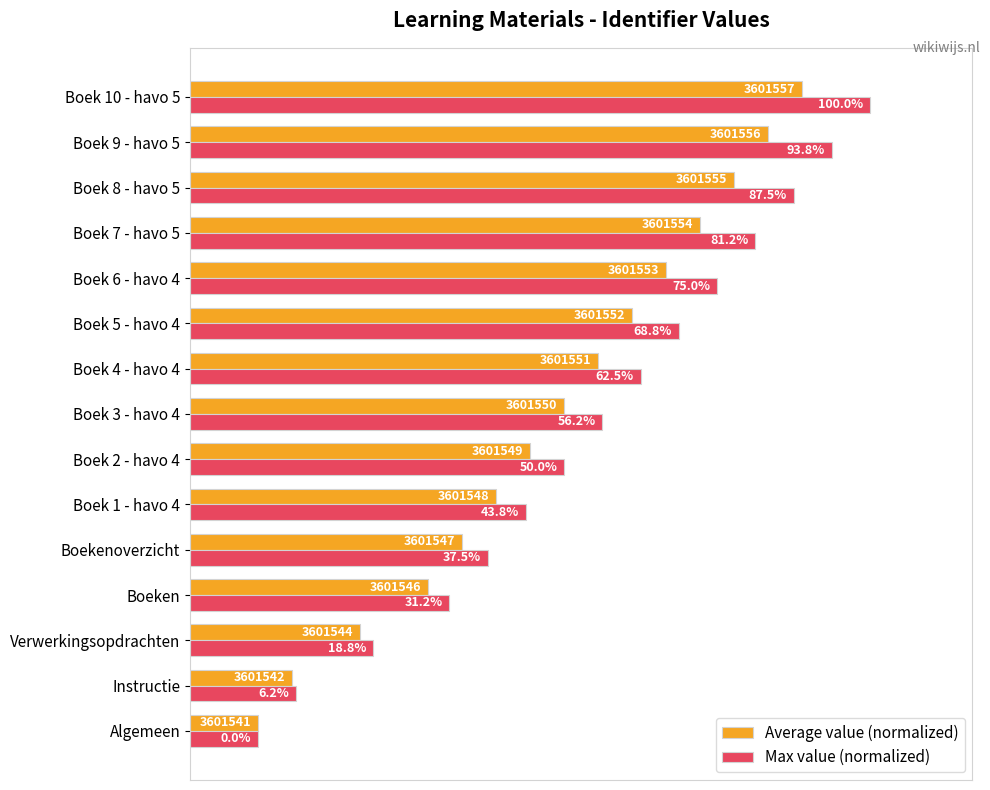

Which series has the widest spread of values?

Max value (normalized)